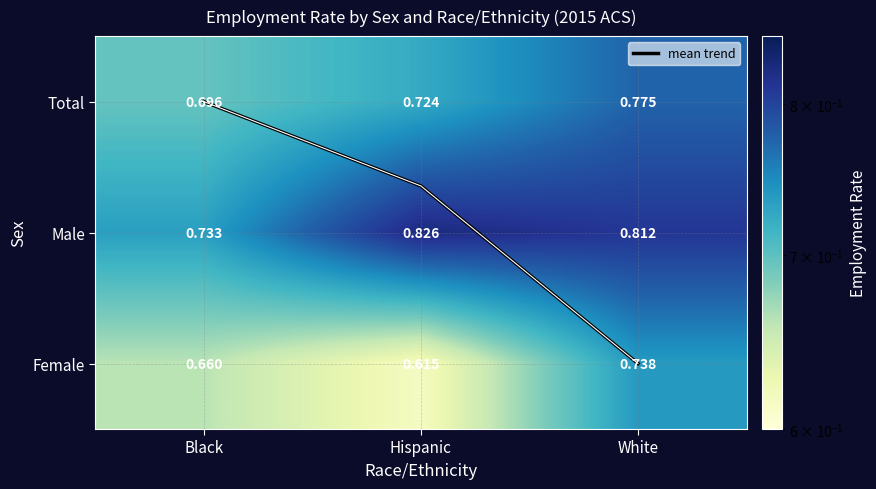

What is the sum of the Male values at Hispanic and Black?

1.6